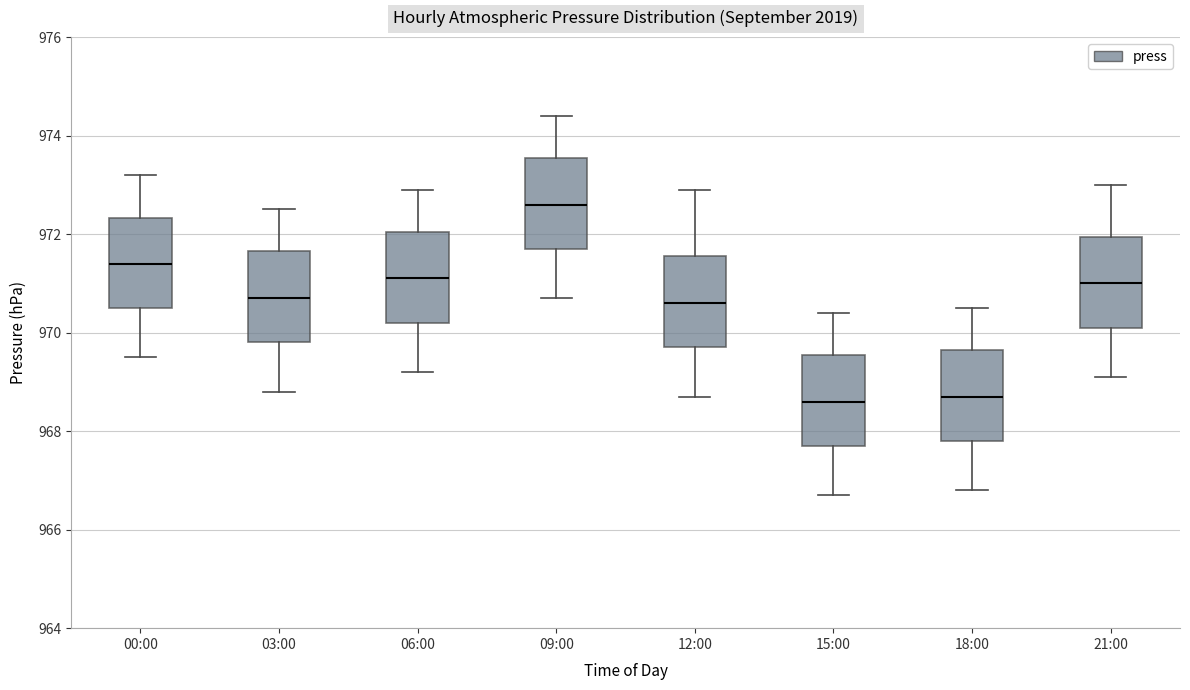

Which box's median line is the highest?

09:00